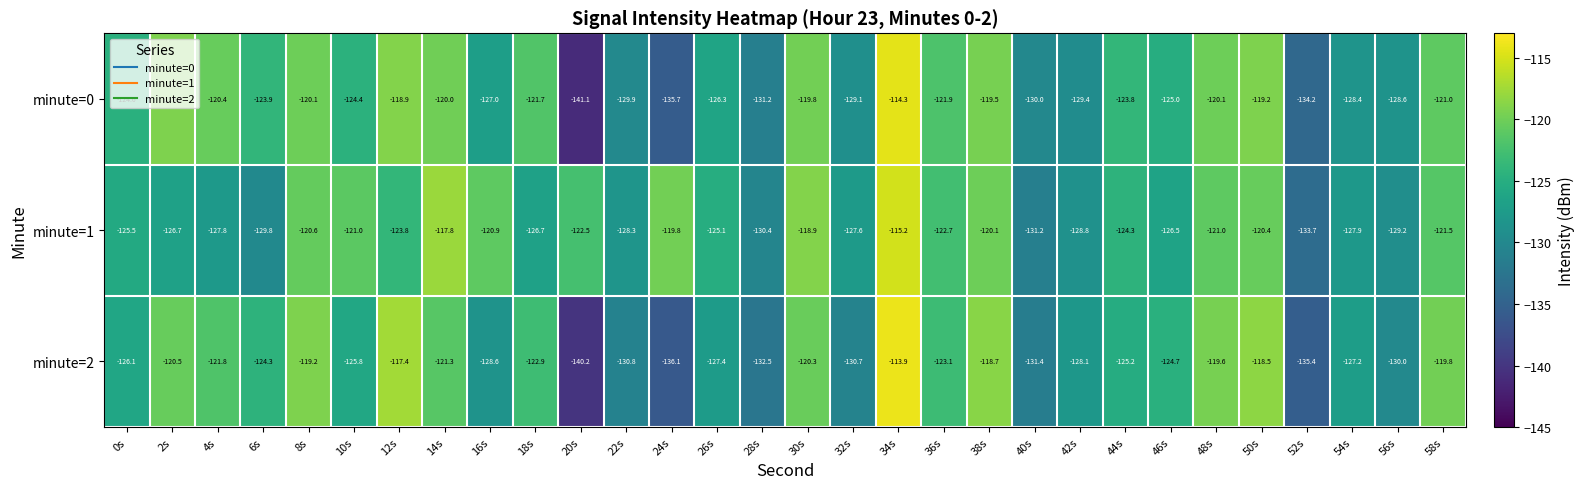

Which category has the highest value in the minute=1 series?

34s